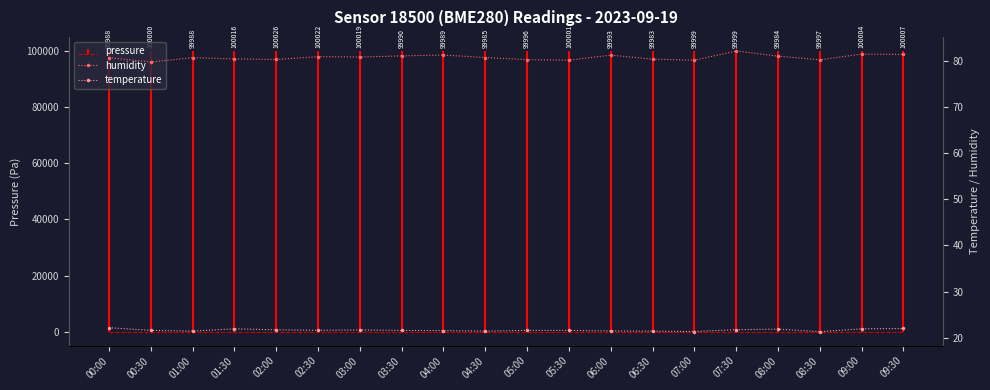

Which label corresponds to the largest value in the chart?

07:30